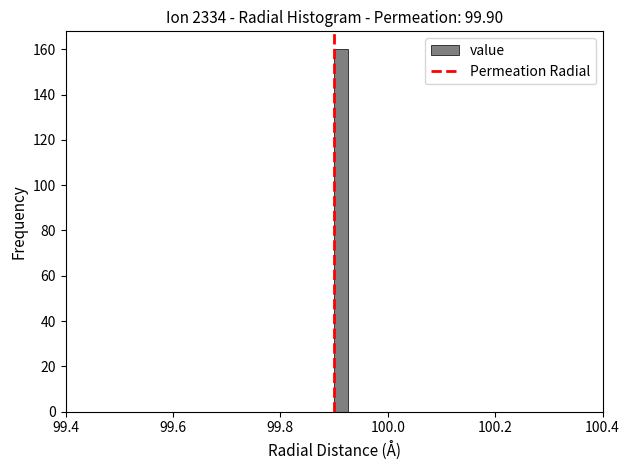

Around what value on the x-axis is the tallest bar? Give the approximate position of its centre, as read against the axis.

99.92